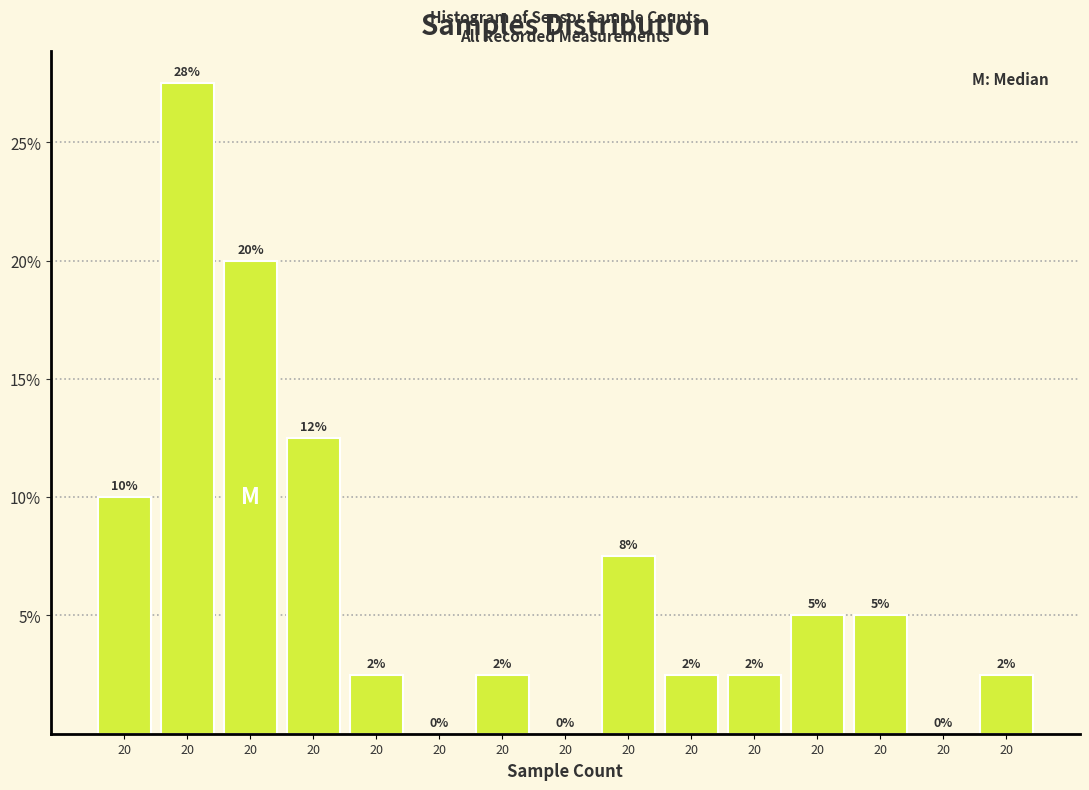

Are the bars horizontal?

No